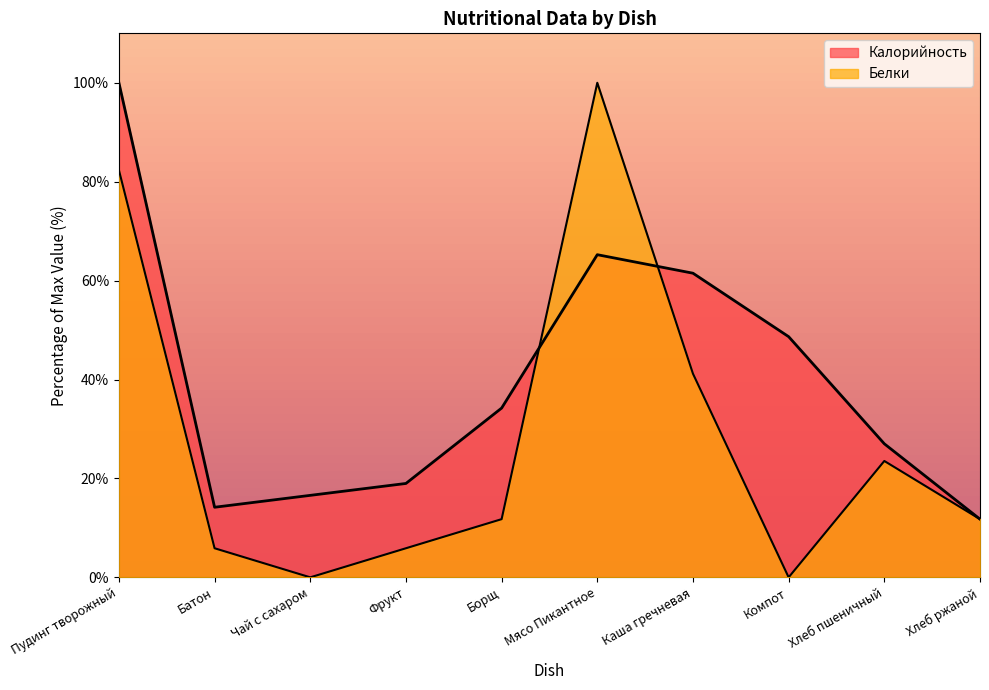

How many lines are shown in the chart?

2